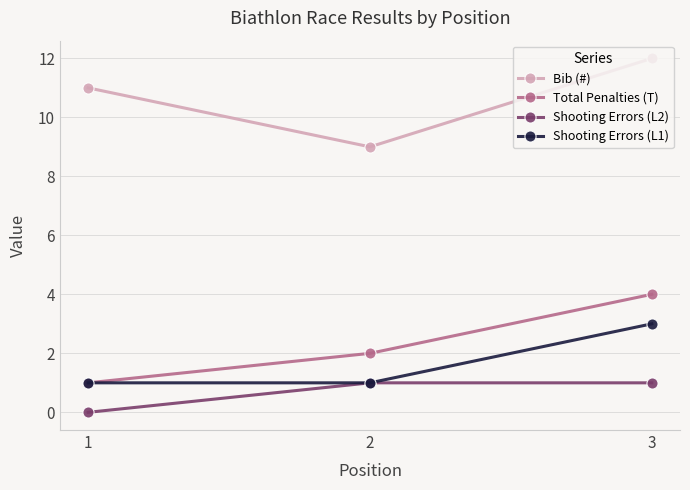

What is the total value across all series at 2?

13